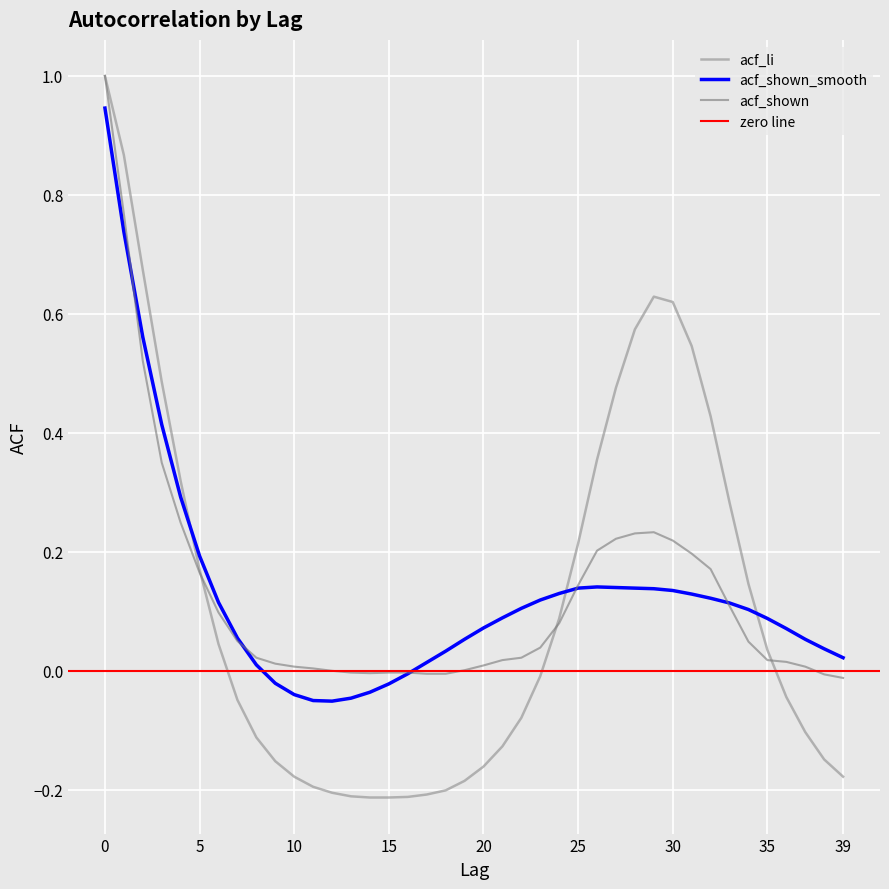

True or false: acf_shown_smooth has a value of 0.1 at 4.

False